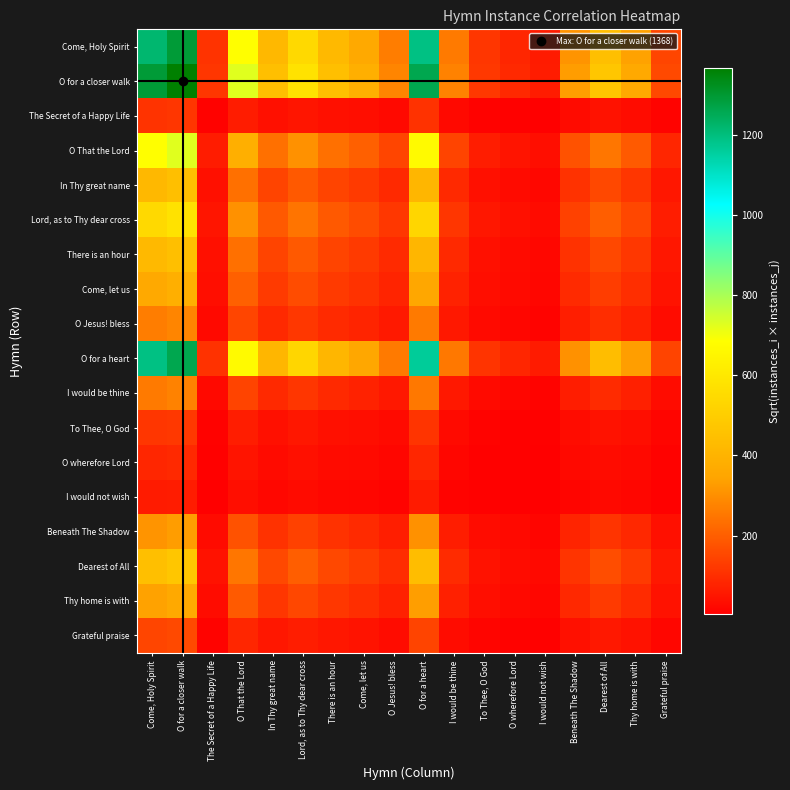

What is the minimum value shown in the chart?

3.0